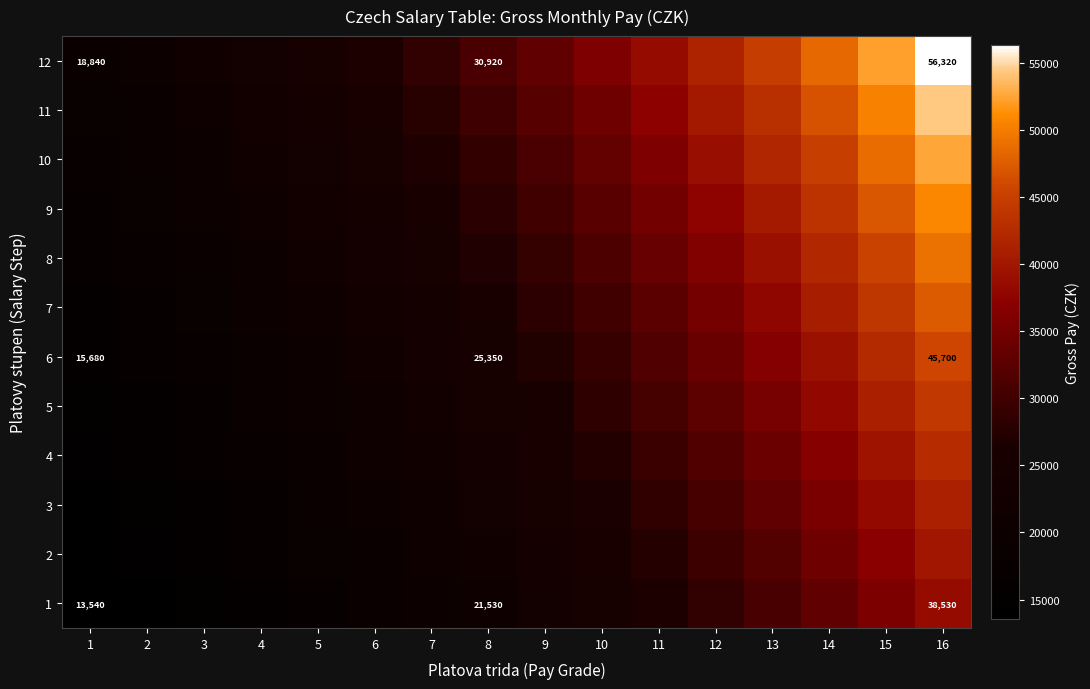

What is the difference between the maximum and minimum values in the 3 series?

26920